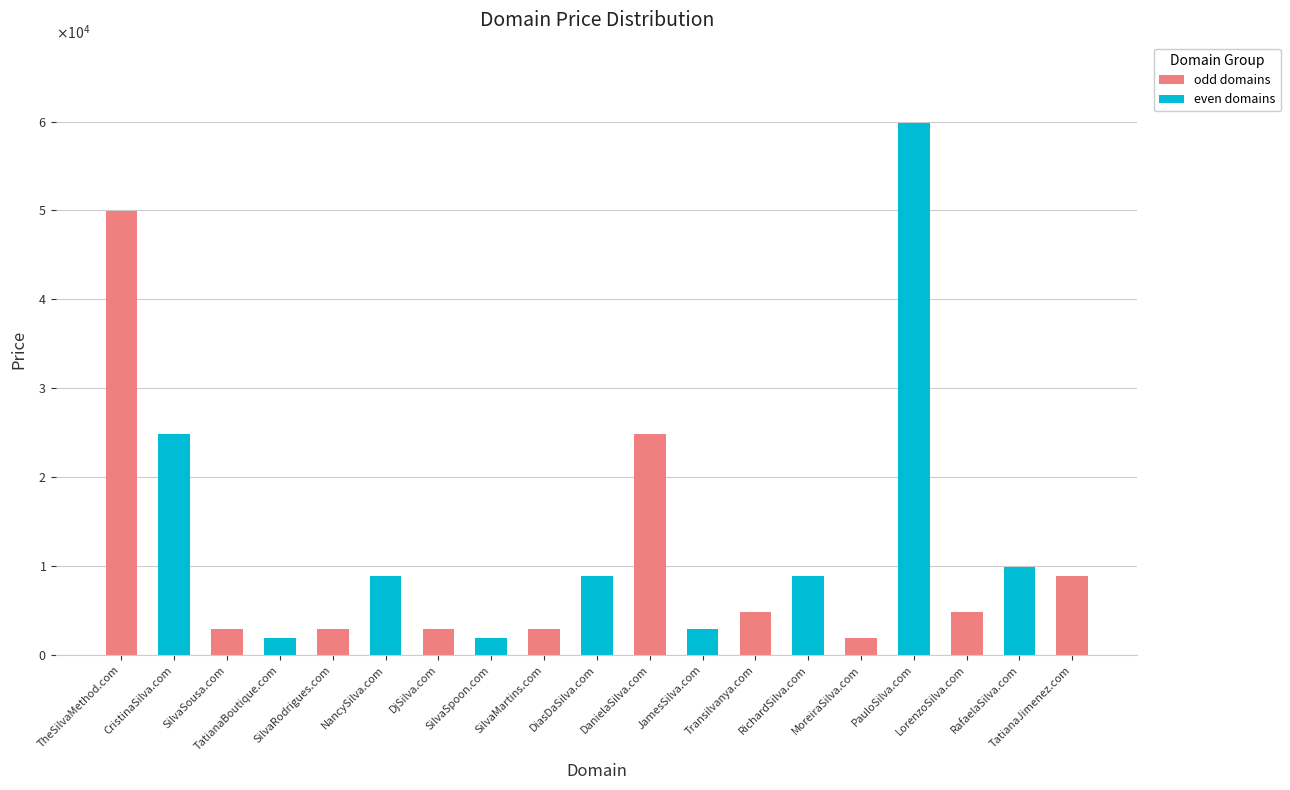

Approximately how many times larger is the value at TatianaJimenez.com compared to RafaelaSilva.com?

0.9